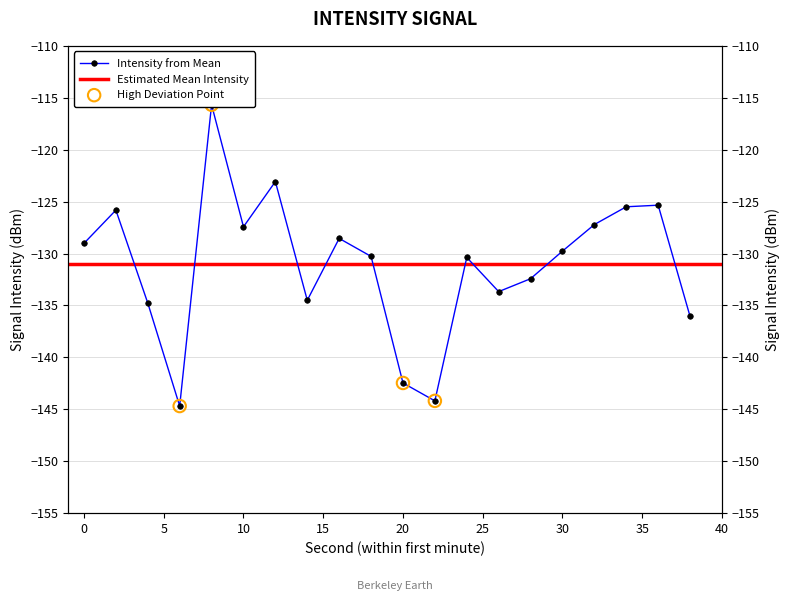

Between 10 and 16, which is larger?

10